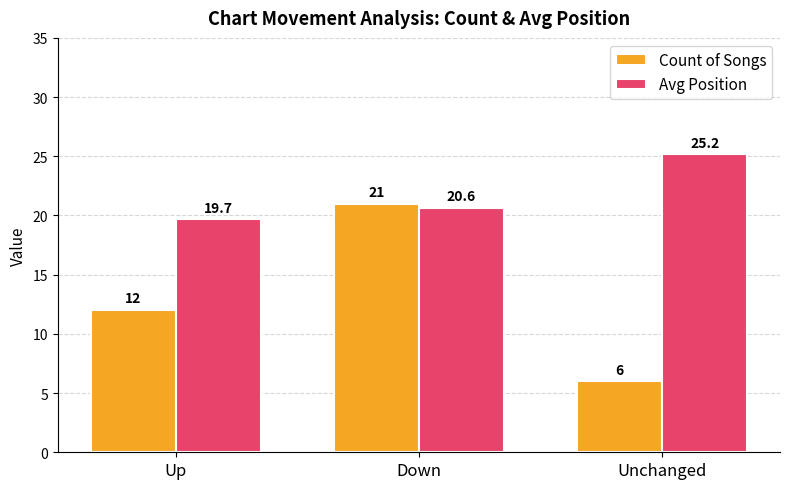

At which category is the sum across all series the highest?

Down